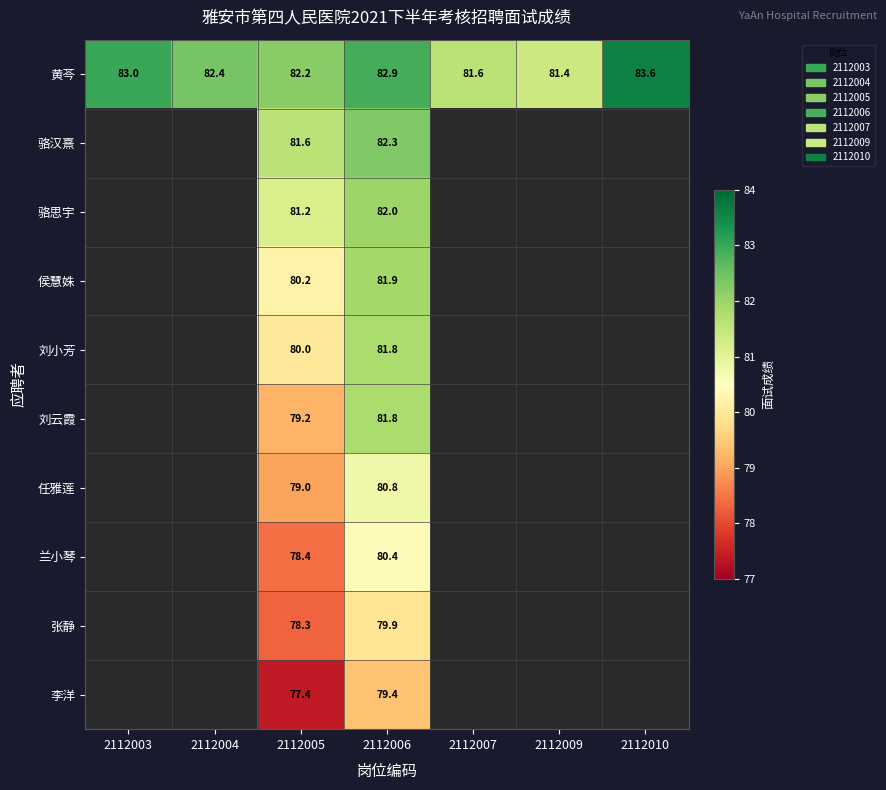

True or false: 黄芩 has a value of 29.4 at 2112007.

False